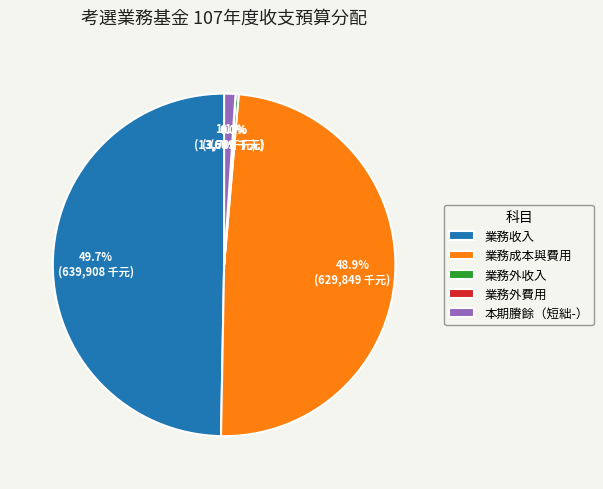

Which slice is the largest?

業務收入